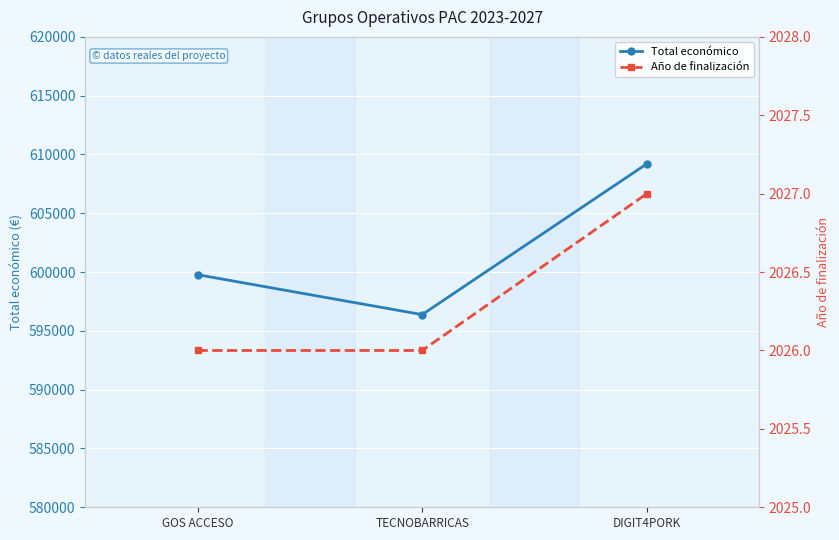

Which label corresponds to the smallest value in the chart?

GOS ACCESO